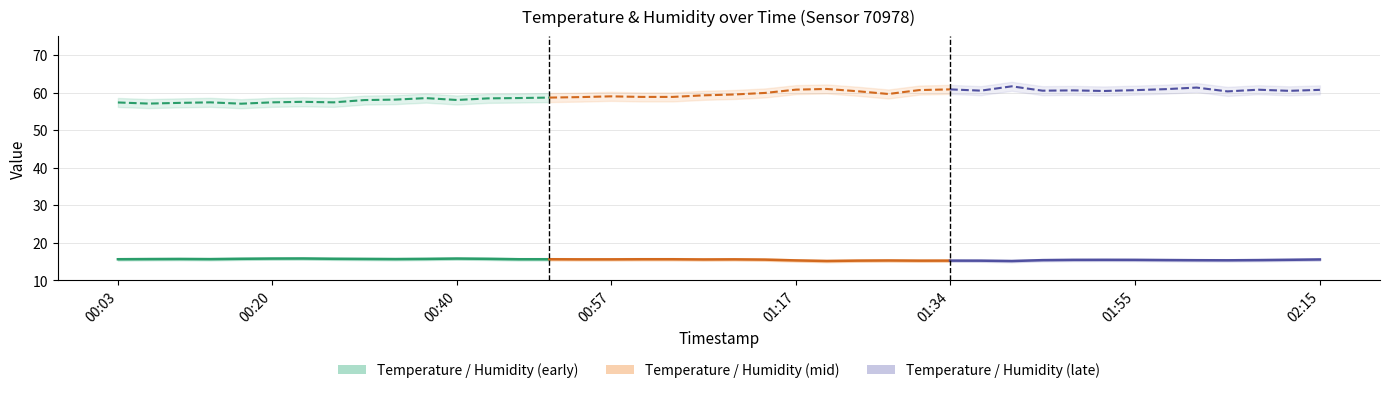

What is the value of the humidity point at the 38th from the left?

60.8